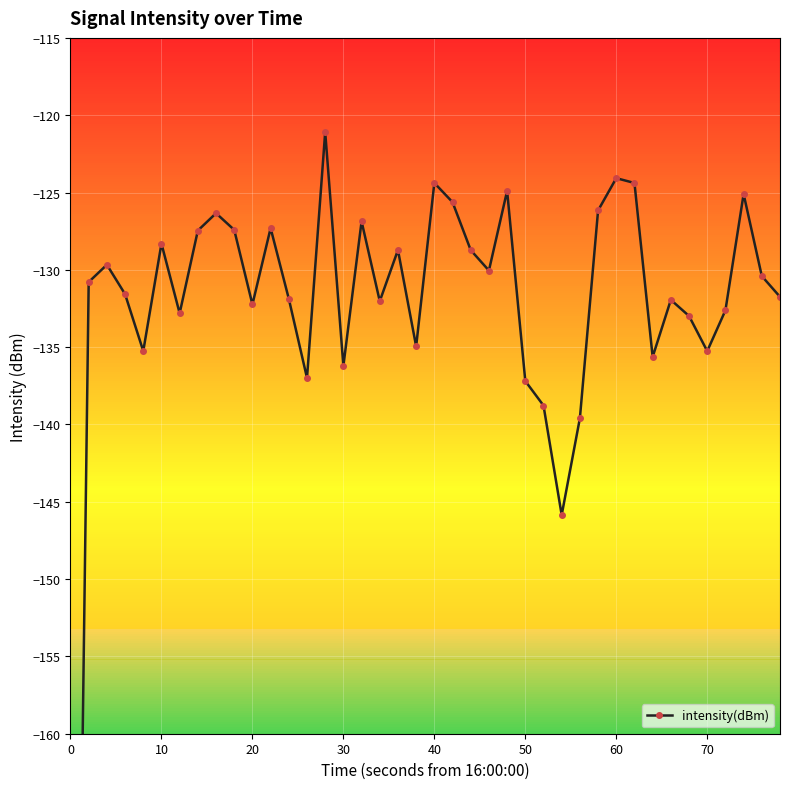

Does the chart display data point markers on the line(s)?

Yes